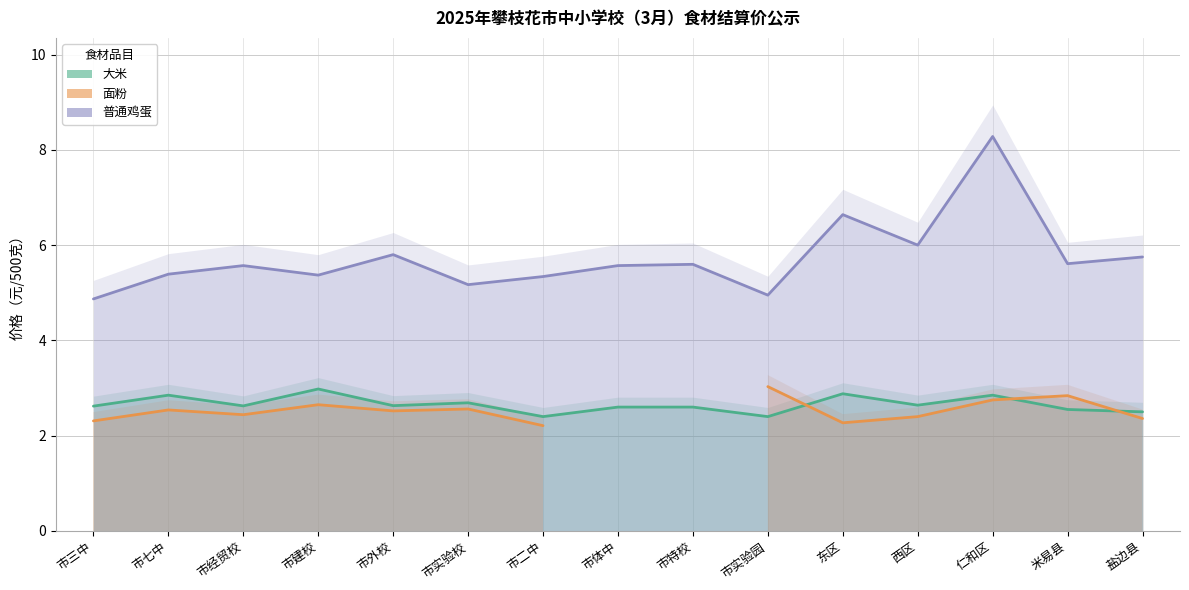

What is the minimum value for 普通鸡蛋?

4.9